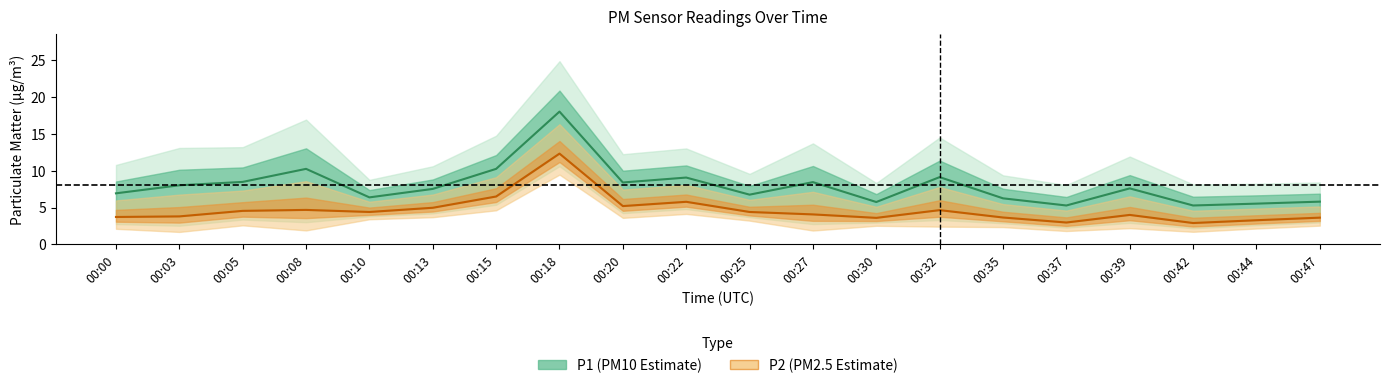

What is the sum of all P1 values?

159.2